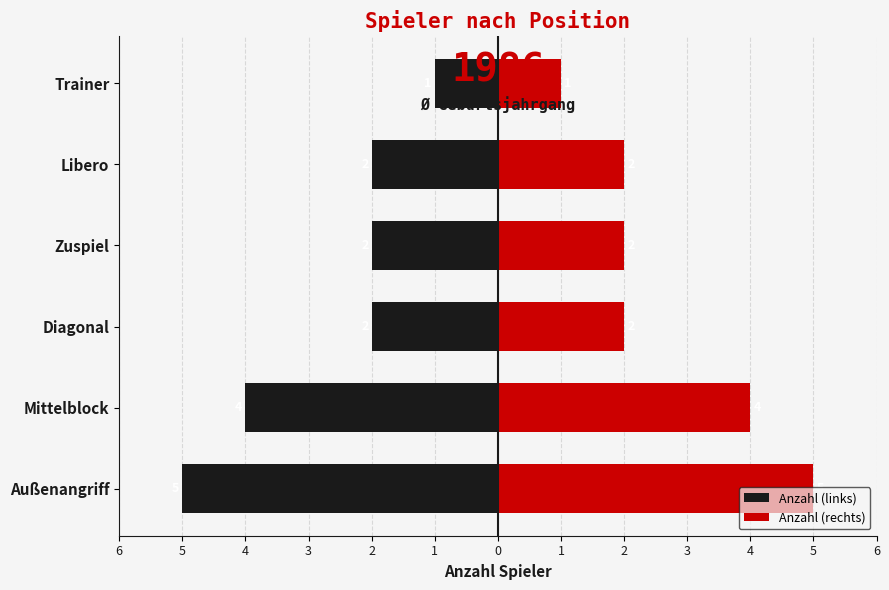

True or false: Anzahl (links) has a value of -1 at Diagonal.

False